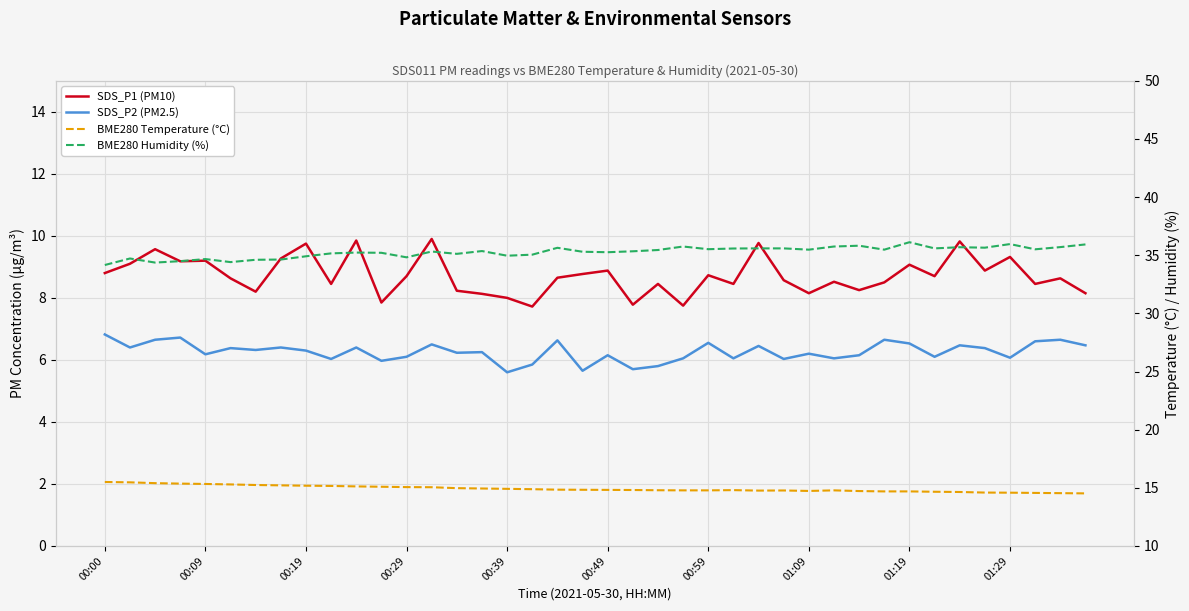

At 35, list the series in order from largest to smallest.

BME280 Humidity (%), BME280 Temperature (°C), SDS_P1 (PM10), SDS_P2 (PM2.5)